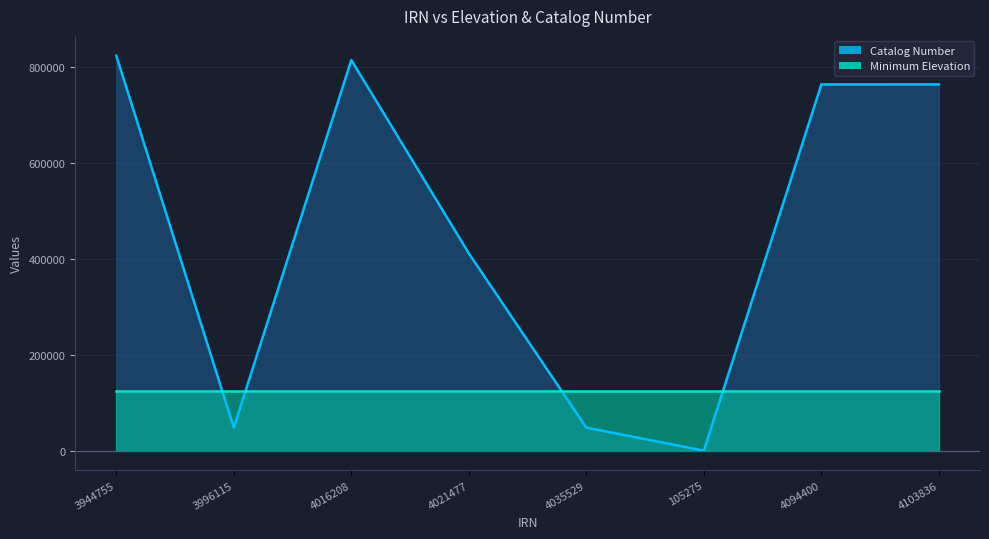

Where is the data nearest to the value 411555?

4021477